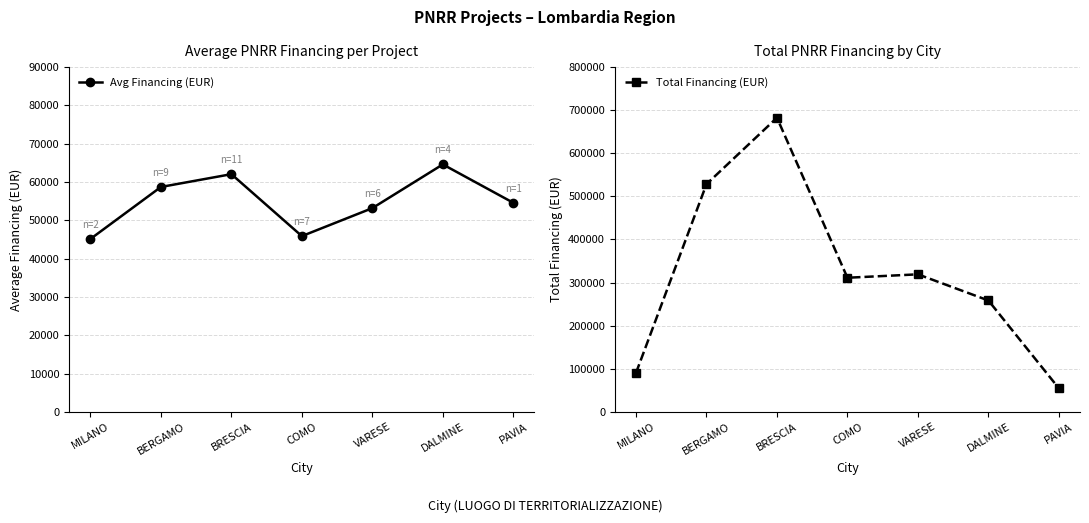

What is the maximum value for Avg Financing (EUR)?

64596.7